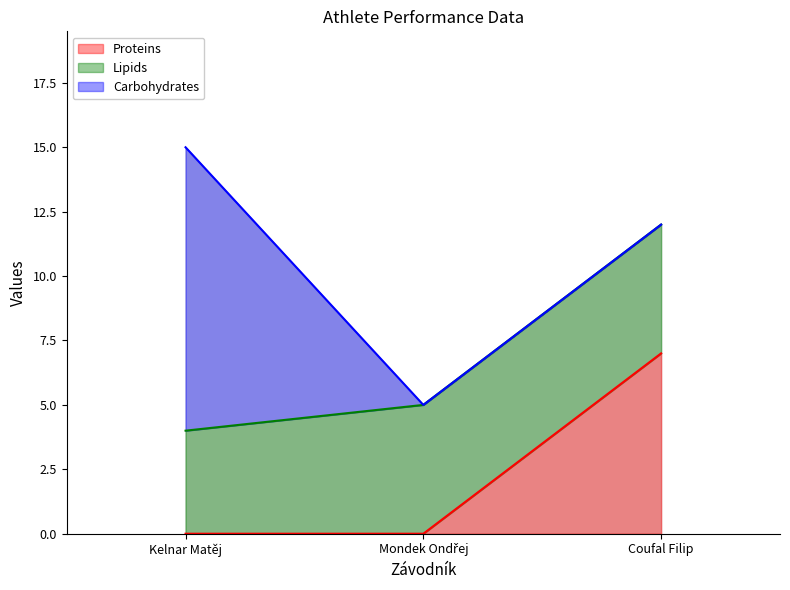

Which label corresponds to the largest value in the chart?

Kelnar Matěj